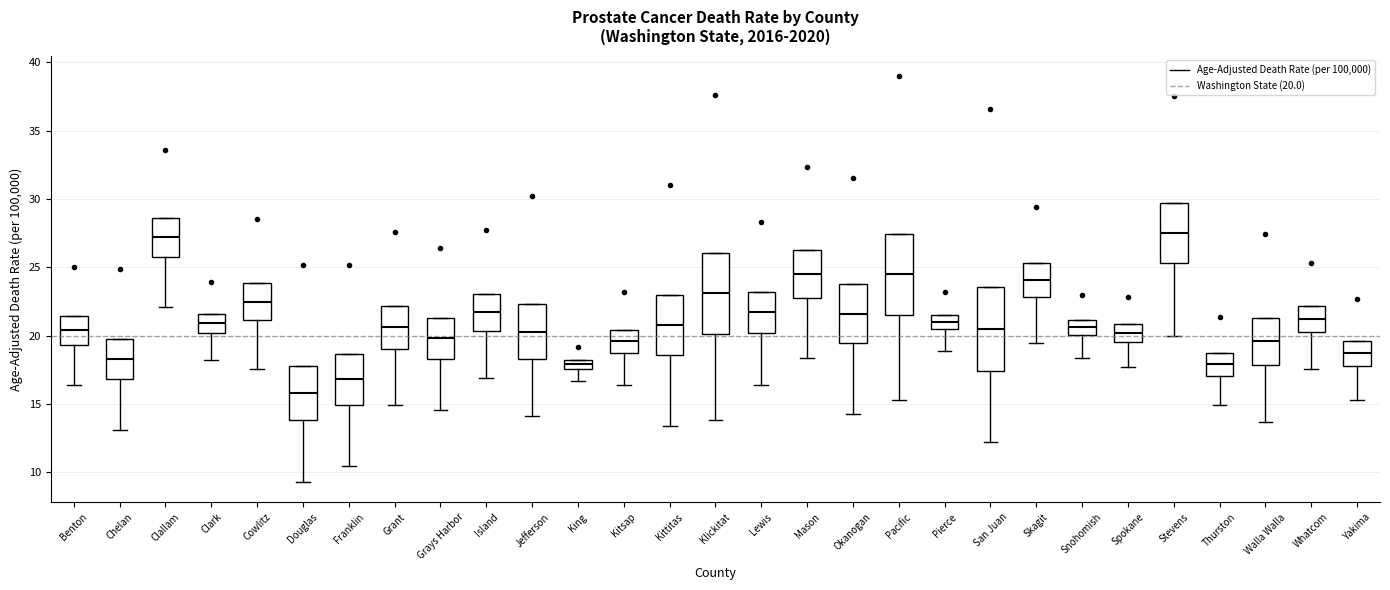

Where does the median line of the box for Okanogan sit on the y-axis? The values are not printed on the chart, so give them approximately, as read against the axis.

21.5